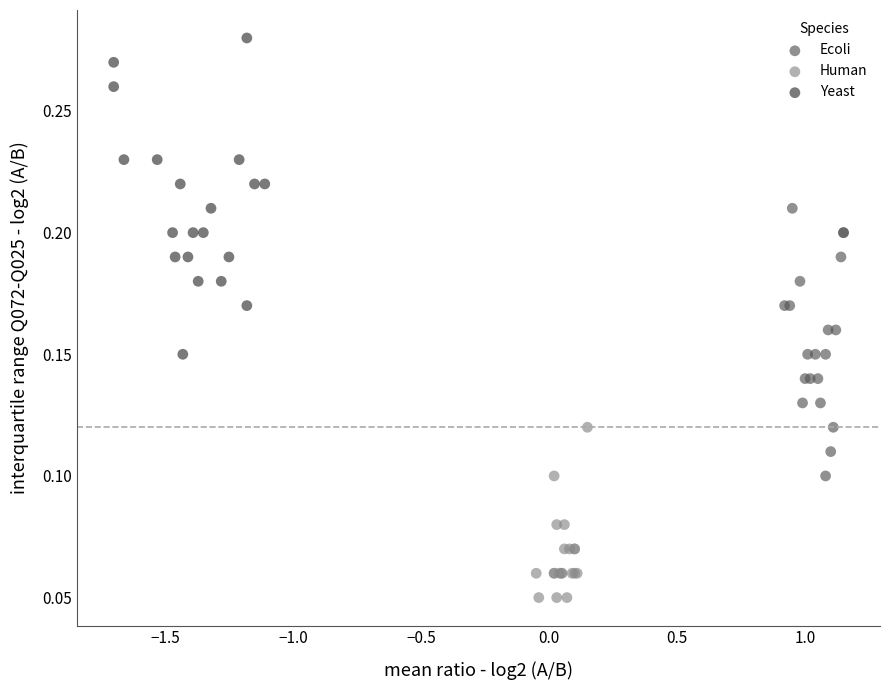

Which series reaches the maximum Y coordinate?

Yeast